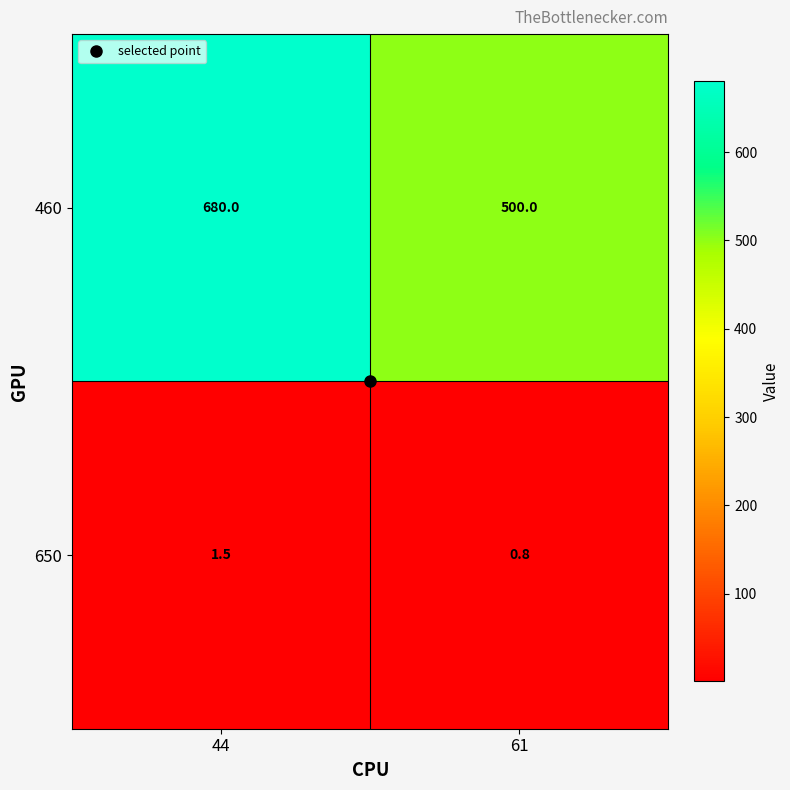

What is the difference between the maximum and minimum values in the 650 series?

0.7